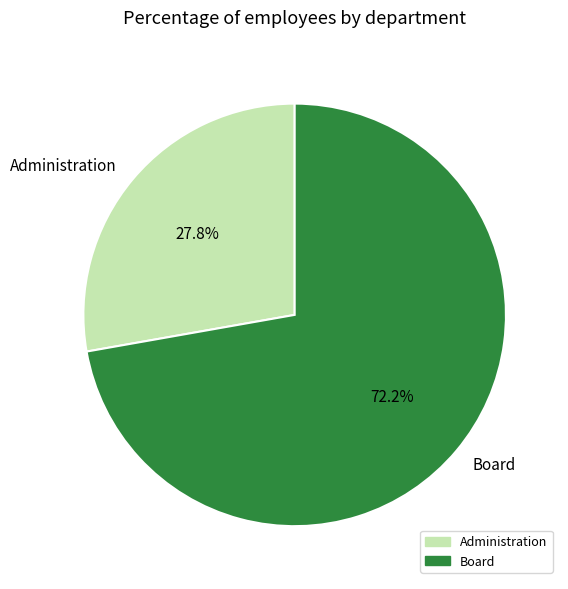

Is it true that Administration is 14% of the pie?

False